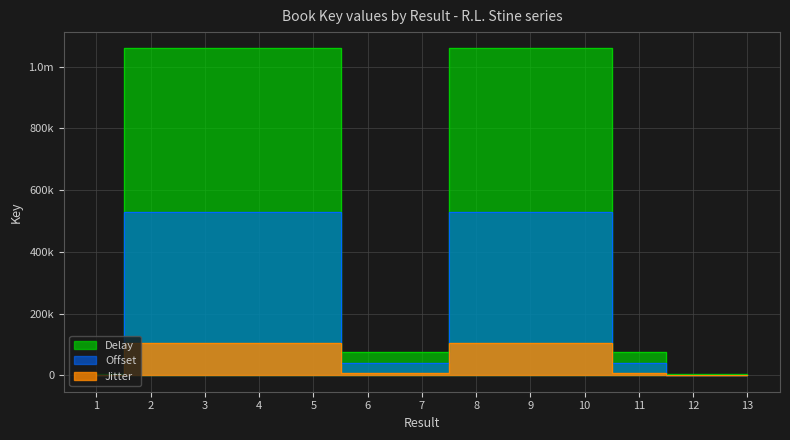

Which series has the largest total across all categories?

Delay